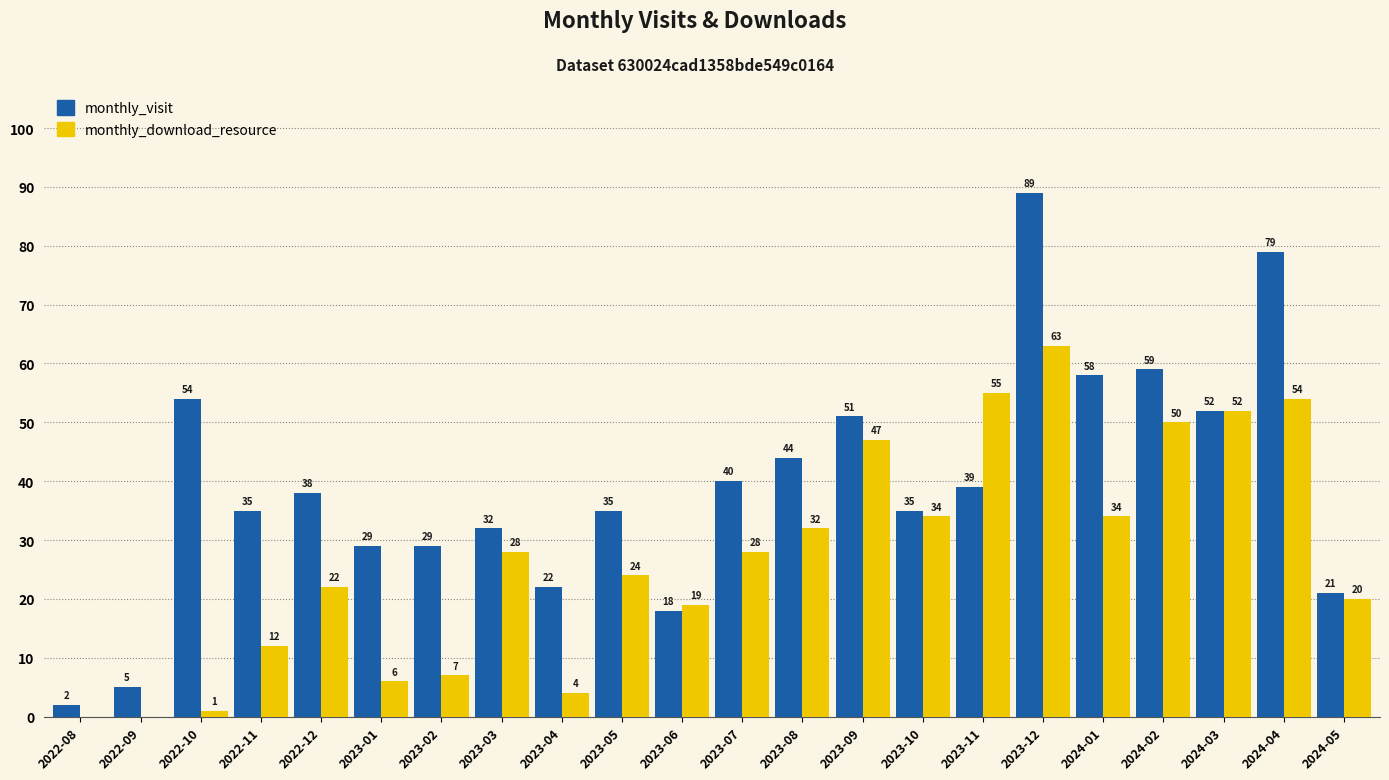

Reading left to right, extract all data points from this chart.

monthly_visit: 2	5	54	35	38	29	29	32	22	35	18	40	44	51	35	39	89	58	59	52	79	21
monthly_download_resource: 0	0	1	12	22	6	7	28	4	24	19	28	32	47	34	55	63	34	50	52	54	20